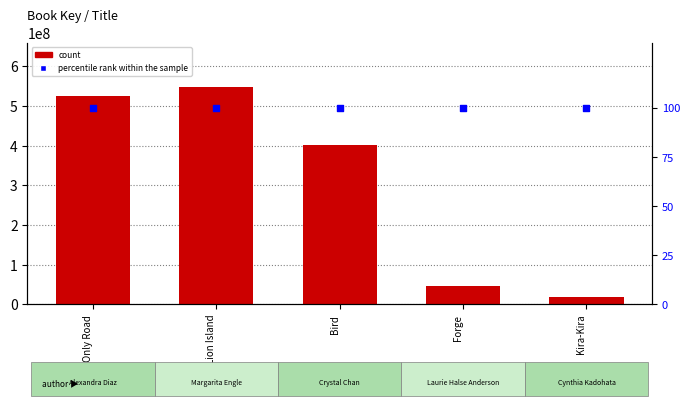

What is the total value across all series at Lion Island?

548564862